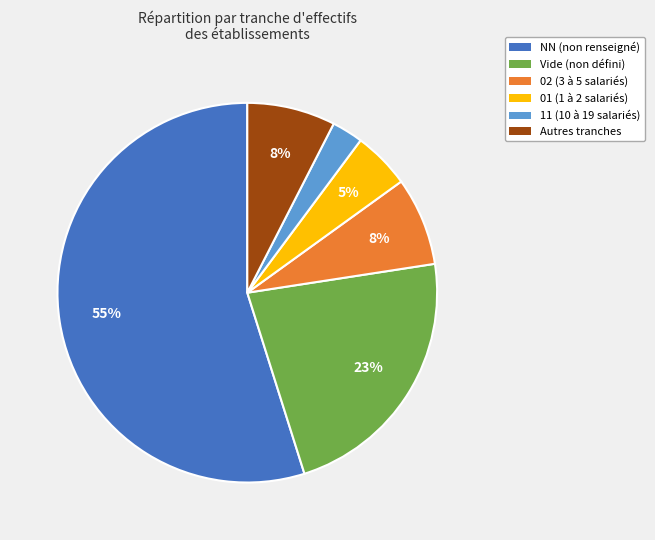

To the nearest percent, what is the average slice percentage?

17%